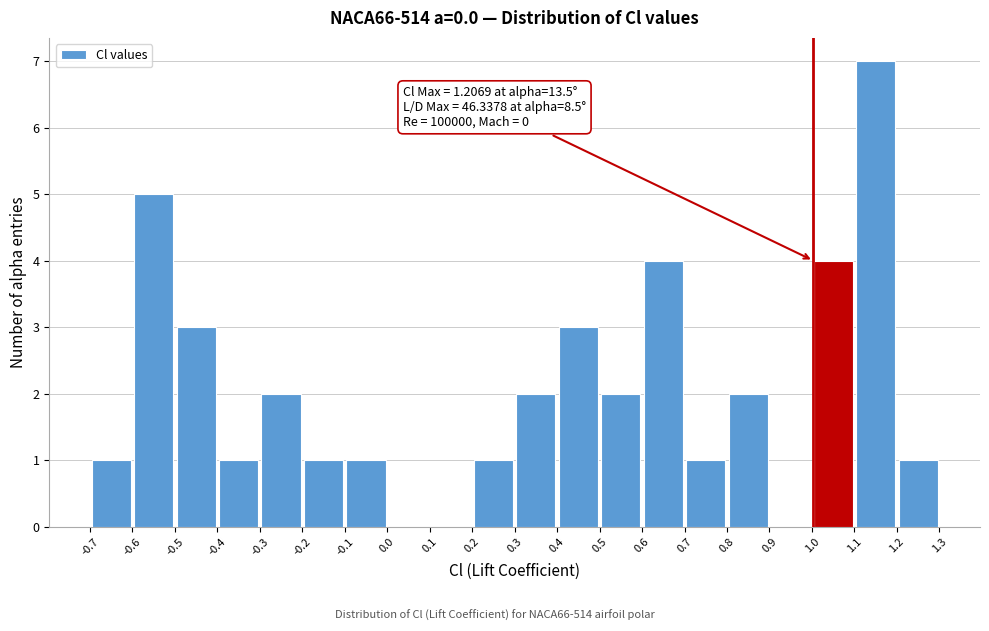

Which range on the x-axis has the tallest bar?

1.1 to 1.2